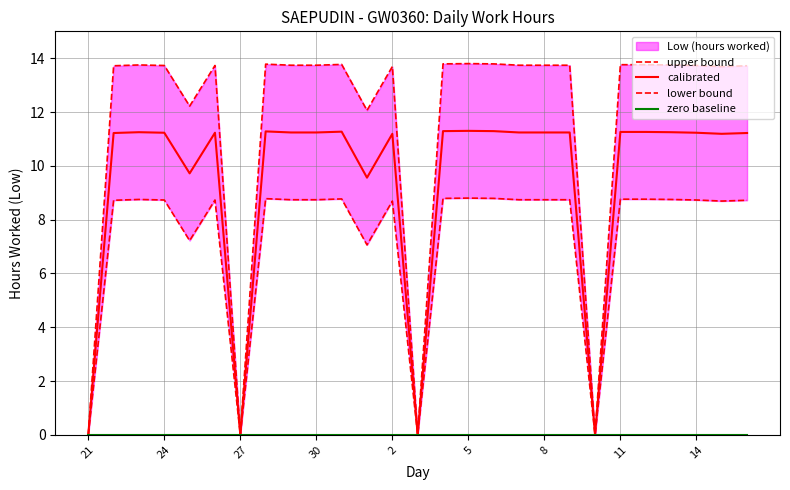

Count the number of data series in this chart.

4